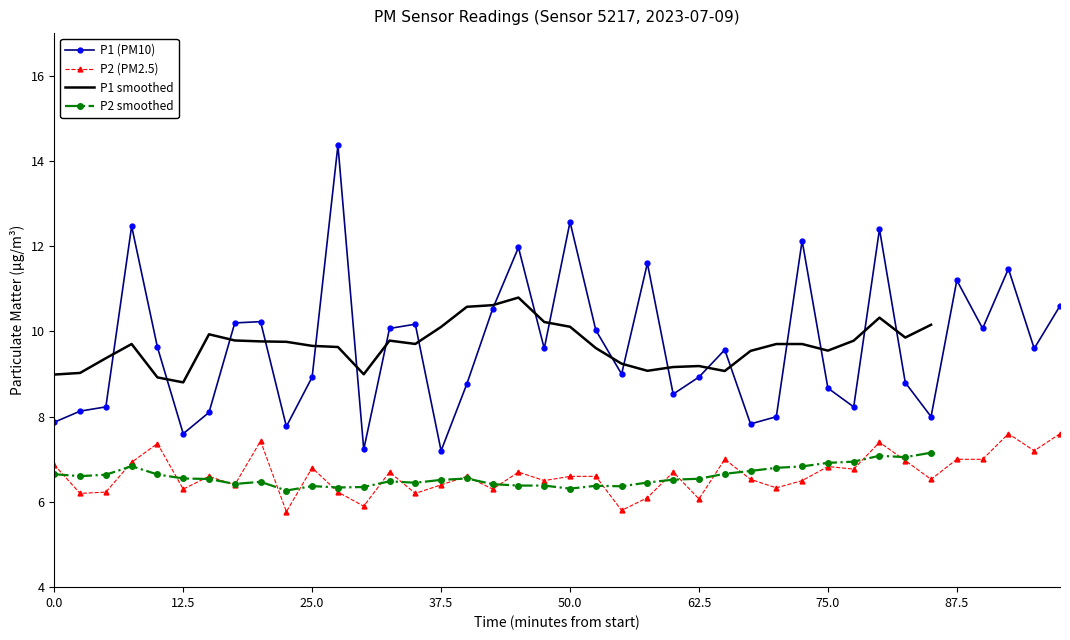

What is the minimum value for P1 (PM10)?

7.2